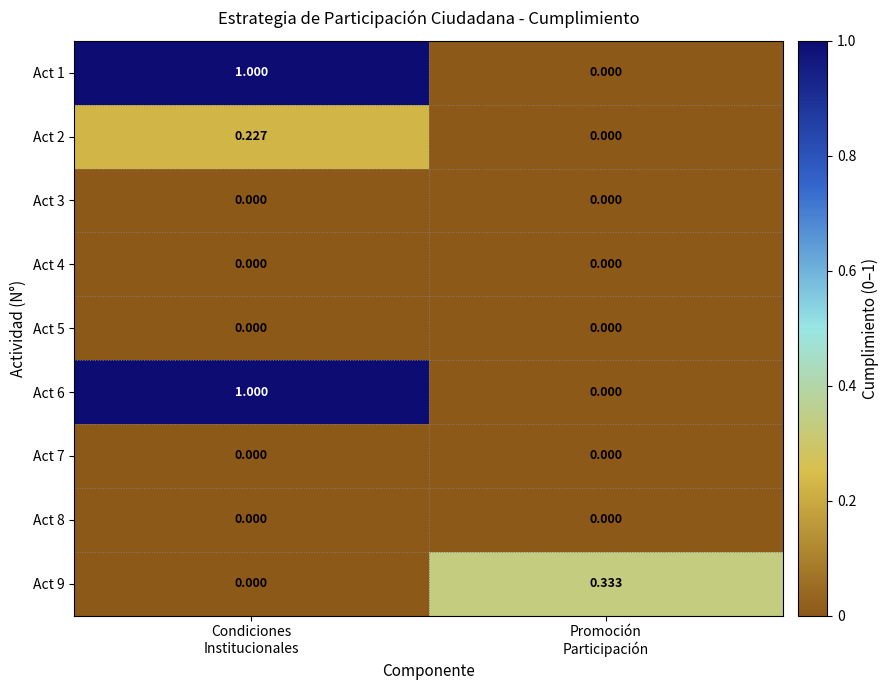

How many data points does each series have?

2